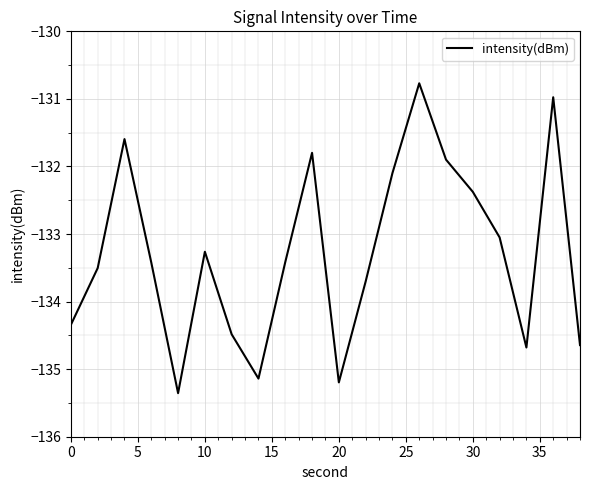

What is the difference between the maximum and minimum values?

4.6